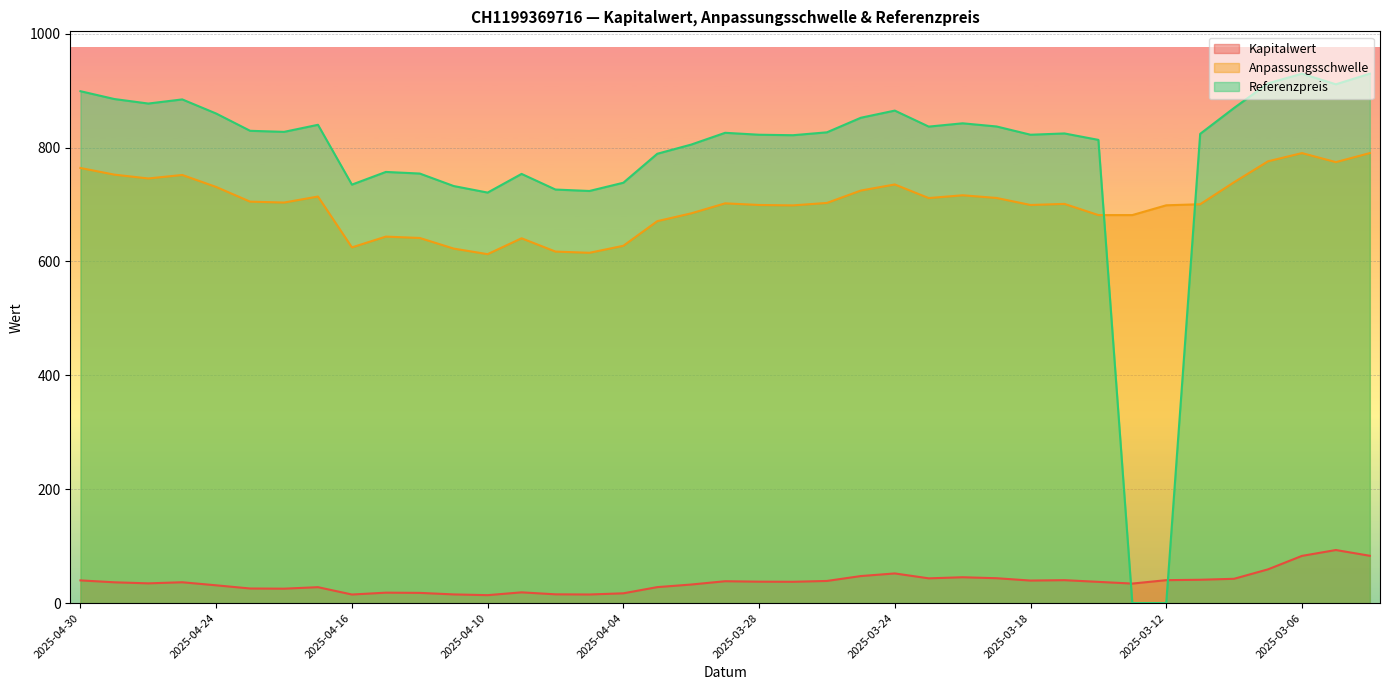

The Referenzpreis series shows 292.3 at 2025-03-07. True or false?

False